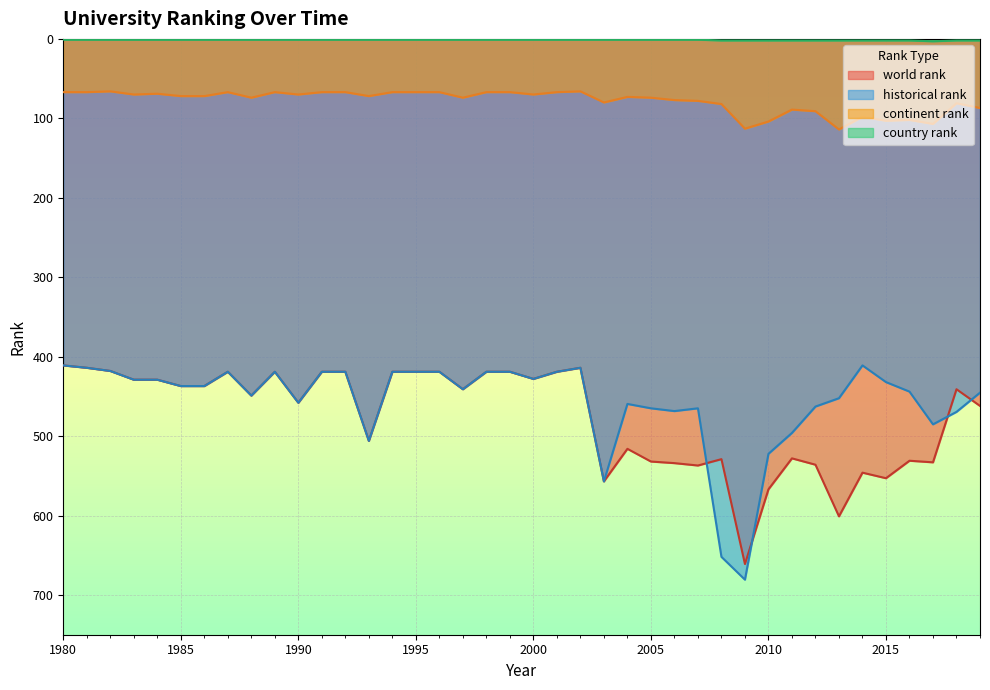

Reading left to right, transcribe all the data shown in this chart.

world rank: 411.0	414.0	418.0	429.0	429.0	437.0	437.0	419.0	449.0	419.0	458.0	419.0	419.0	506.0	419.0	419.0	419.0	441.0	419.0	419.0	428.0	419.0	414.0	557.0	516.0	532.0	534.0	537.0	529.0	661.0	567.0	528.0	536.0	601.0	546.0	553.0	531.0	533.0	441.0	462.0
continent rank: 67.0	67.0	66.0	70.0	69.0	72.0	72.0	67.0	74.0	67.0	70.0	67.0	67.0	72.0	67.0	67.0	67.0	74.0	67.0	67.0	70.0	67.0	66.0	80.0	73.0	74.0	77.0	78.0	82.0	113.0	104.0	89.0	91.0	114.0	98.0	103.0	102.0	107.0	81.0	87.0
country rank: 1.0	1.0	1.0	1.0	1.0	1.0	1.0	1.0	1.0	1.0	1.0	1.0	1.0	1.0	1.0	1.0	1.0	1.0	1.0	1.0	1.0	1.0	1.0	1.0	1.0	1.0	1.0	1.0	2.0	2.0	2.0	2.0	2.0	2.0	2.0	2.0	2.0	3.0	2.0	2.0
historical rank: 411.0	414.0	418.0	429.0	429.0	437.0	437.0	419.0	449.0	419.0	458.0	419.0	419.0	506.0	419.0	419.0	419.0	441.0	419.0	419.0	428.0	419.0	414.0	557.0	459.5	465.0	468.5	465.0	652.0	680.7	522.3	496.0	462.8	452.3	411.0	432.0	444.0	485.2	469.5	445.3